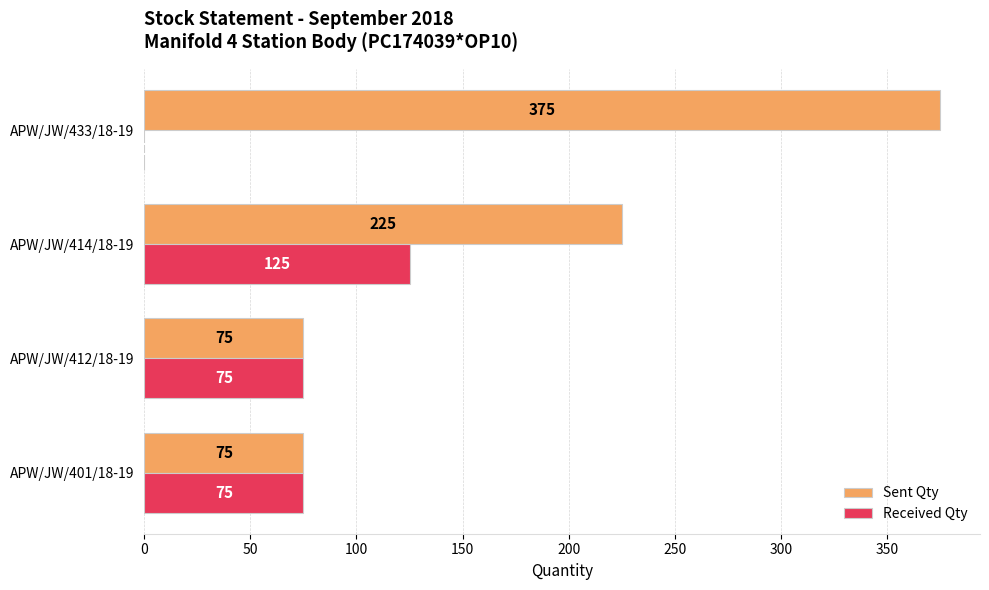

At which label does Sent Qty reach its peak?

APW/JW/433/18-19